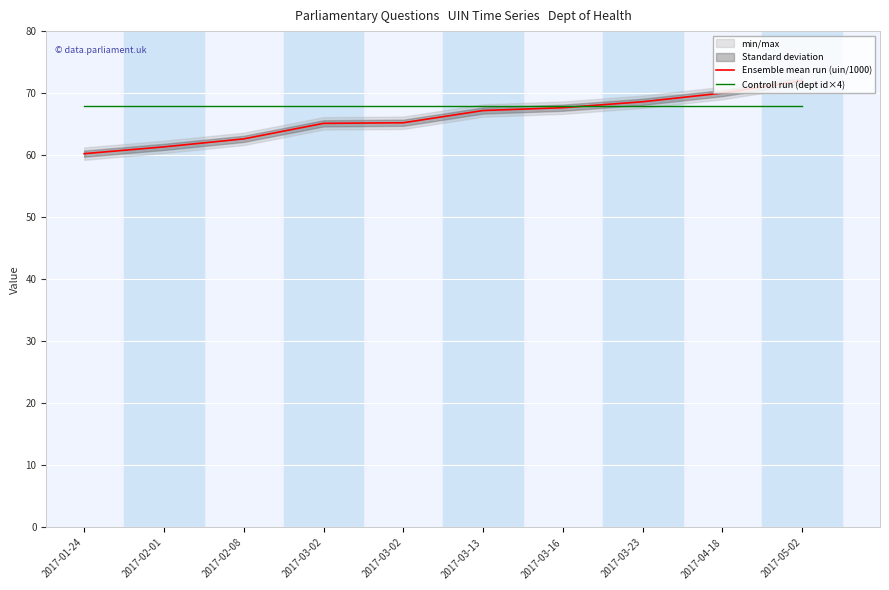

After their last crossing, which series has the higher values: Ensemble mean run (uin/1000) or Controll run (dept id×4)?

Ensemble mean run (uin/1000)